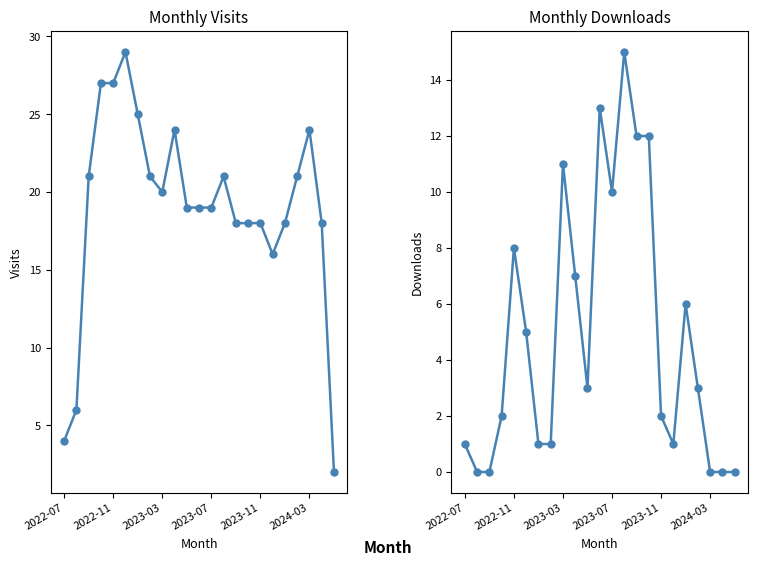

At 21, list the series in order from largest to smallest.

monthly_visit, monthly_download_resource